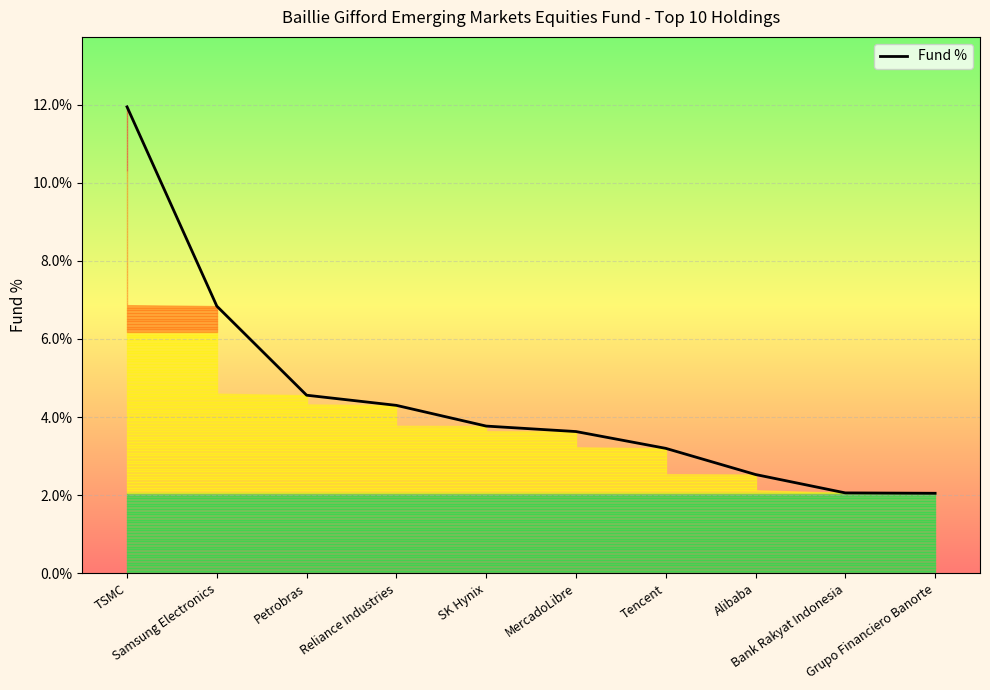

Reading right to left, transcribe all the data shown in this chart.

Grupo Financiero Banorte=2.0	Bank Rakyat Indonesia=2.1	Alibaba=2.5	Tencent=3.2	MercadoLibre=3.6	SK Hynix=3.8	Reliance Industries=4.3	Petrobras=4.6	Samsung Electronics=6.8	TSMC=11.9